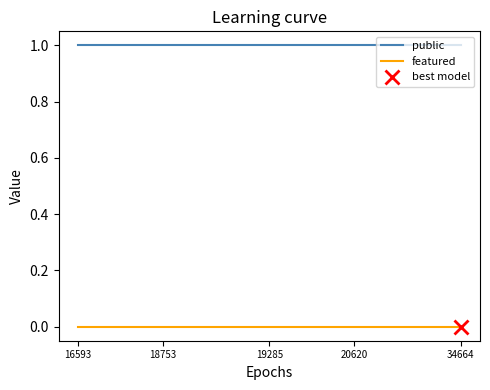

At which category is the sum across all series the highest?

16593